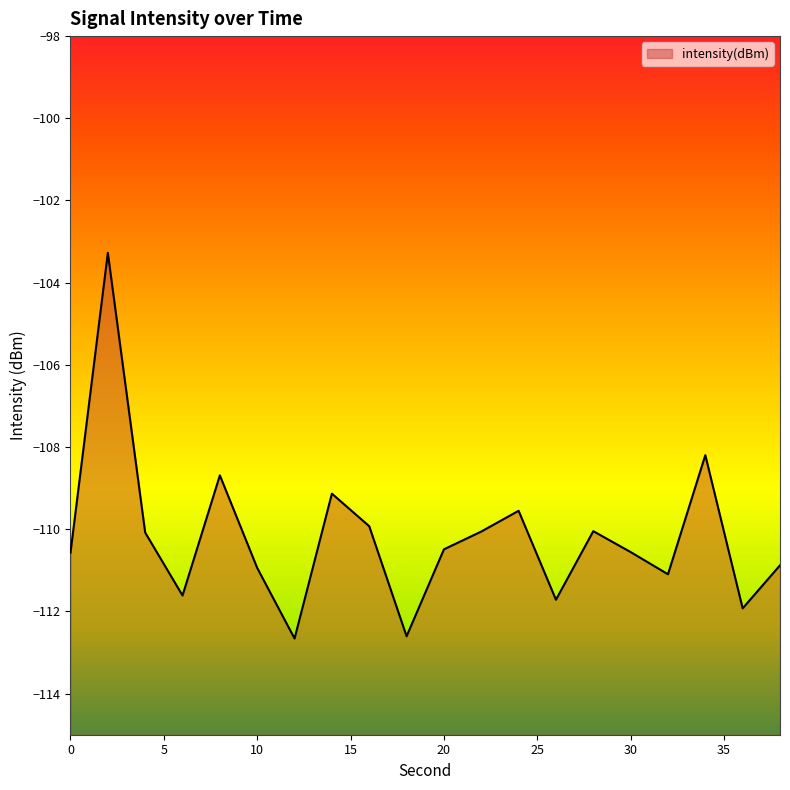

True or false: the data has more than 2 interior local peaks.

True